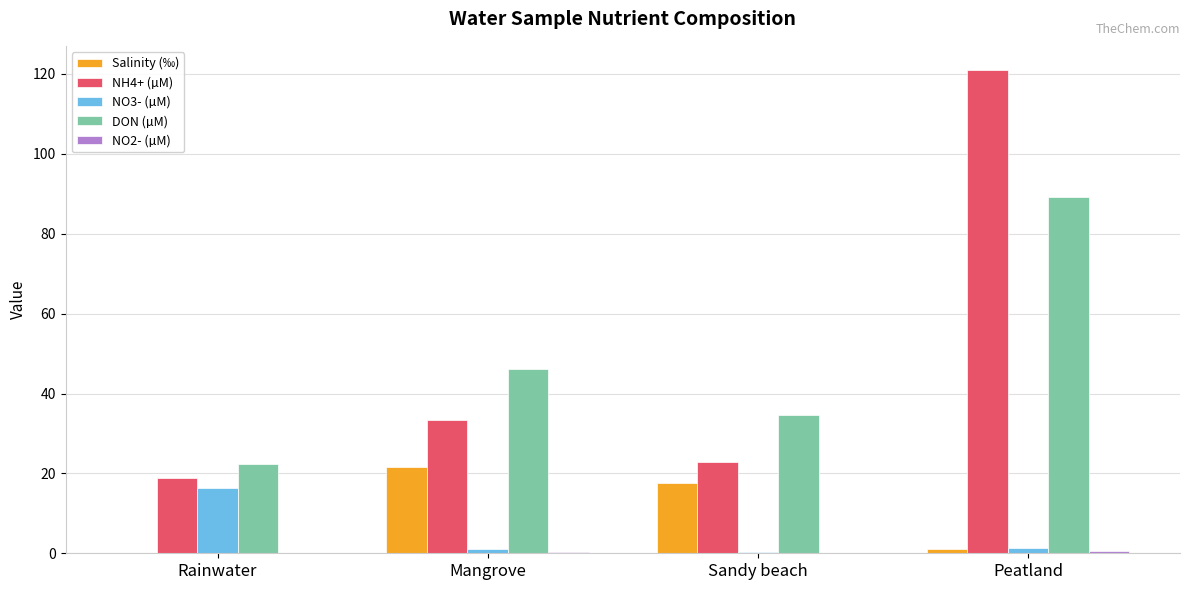

Is it true that DON (µM) equals 46.2 at Mangrove?

True